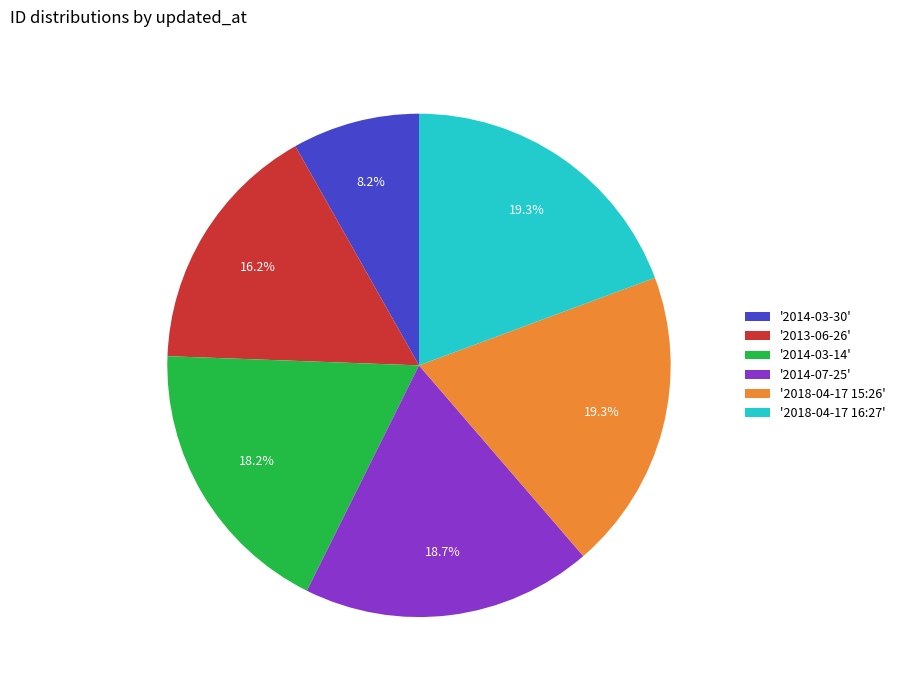

Combined, what portion of the pie is '2014-03-30' and '2014-03-14'?

26.4%